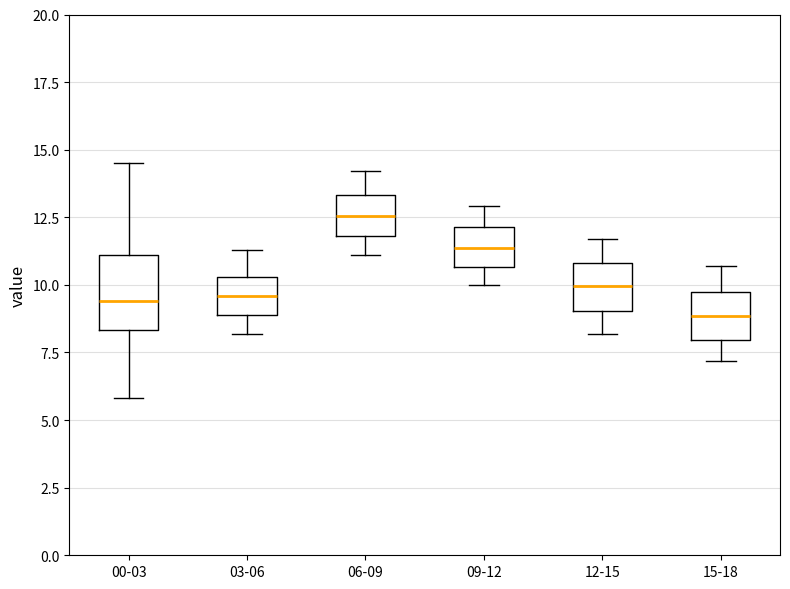

Reading left to right, read every box against the y-axis: the position of its median line, the range the box covers, and the ends of its whiskers. The values are not printed on the chart, so give them approximately, as read against the axis.

00-03: median 9.5, box 8.5 to 11.0, whiskers 6.0 to 14.5
03-06: median 9.5, box 9.0 to 10.5, whiskers 8.0 to 11.5
06-09: median 12.5, box 12.0 to 13.5, whiskers 11.0 to 14.0
09-12: median 11.5, box 10.5 to 12.0, whiskers 10.0 to 13.0
12-15: median 10.0, box 9.0 to 11.0, whiskers 8.0 to 11.5
15-18: median 9.0, box 8.0 to 9.5, whiskers 7.0 to 10.5